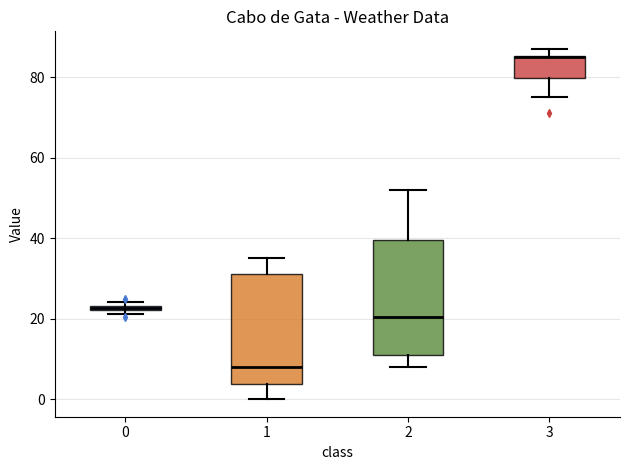

Where does the lower whisker of the box at x = 2 end on the y-axis? The values are not printed on the chart, so give them approximately, as read against the axis.

8